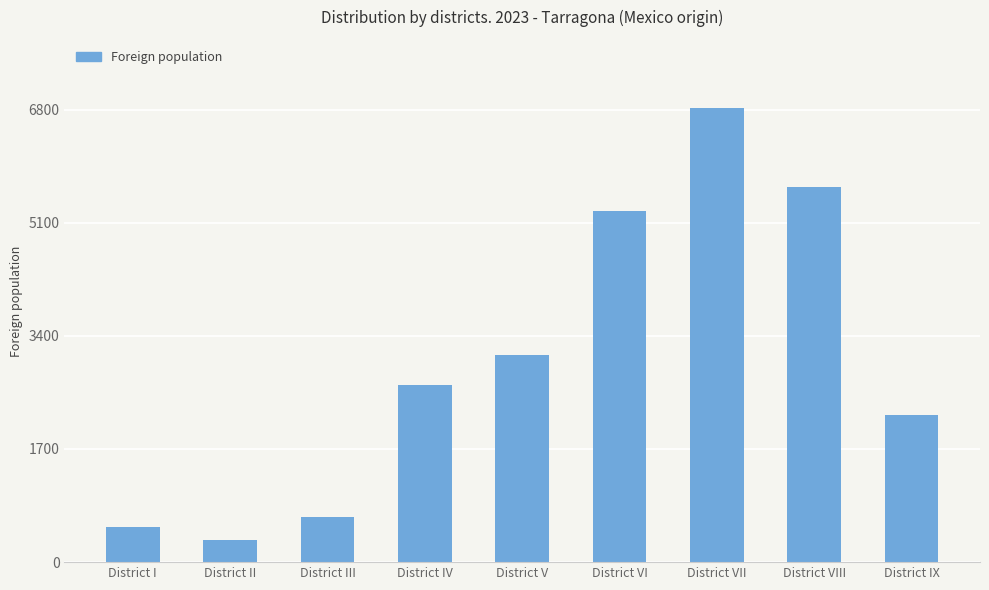

Between District IV and District VI, which is larger?

District VI